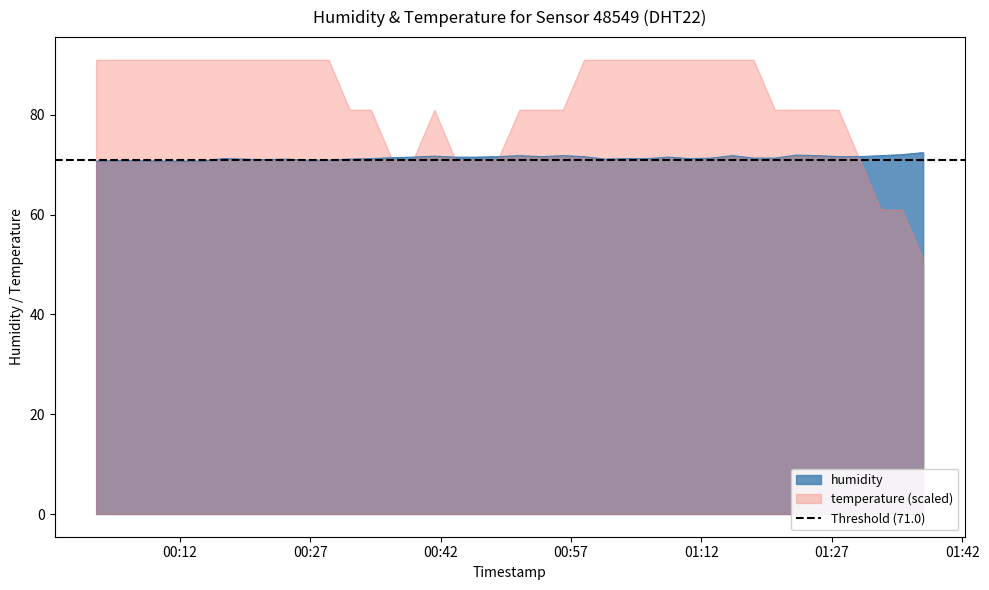

What is the minimum value for humidity?

70.7